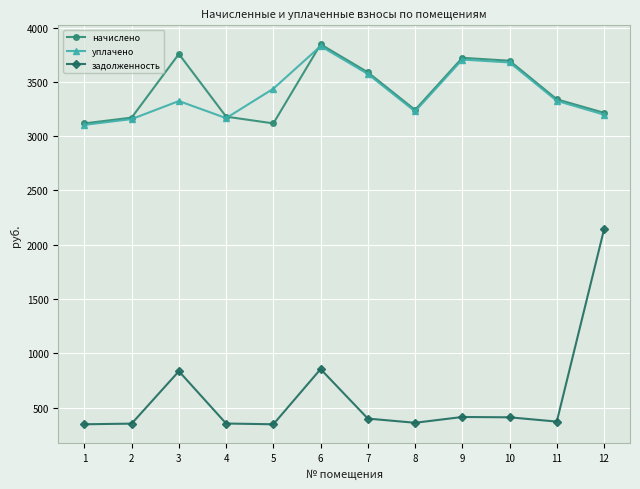

Is it true that задолженность equals 109.2 at 7?

False